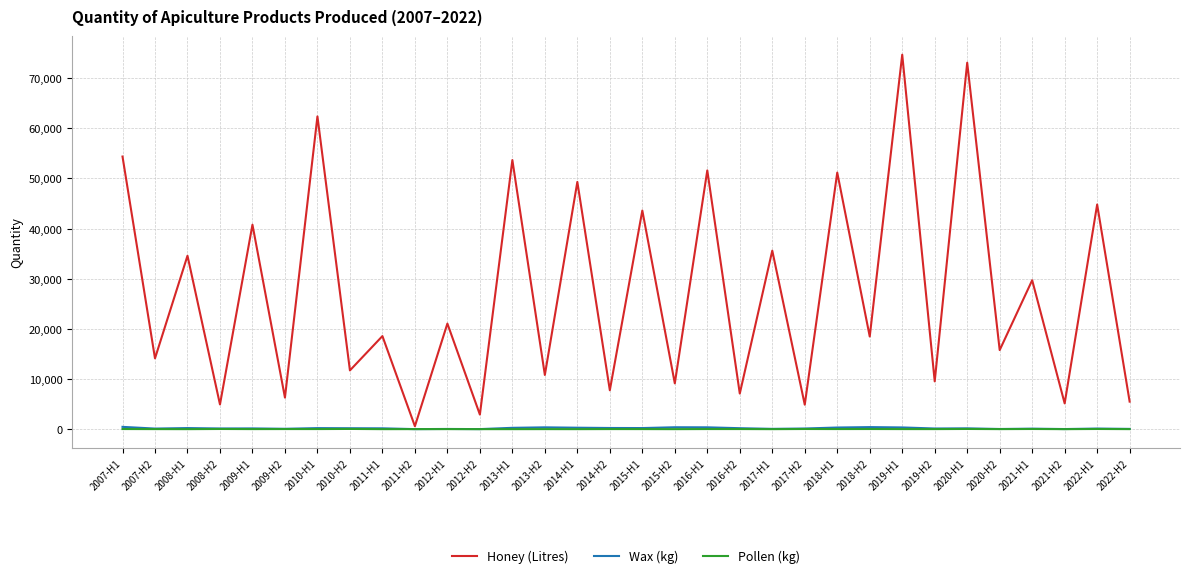

How many distinct data groups are displayed?

3